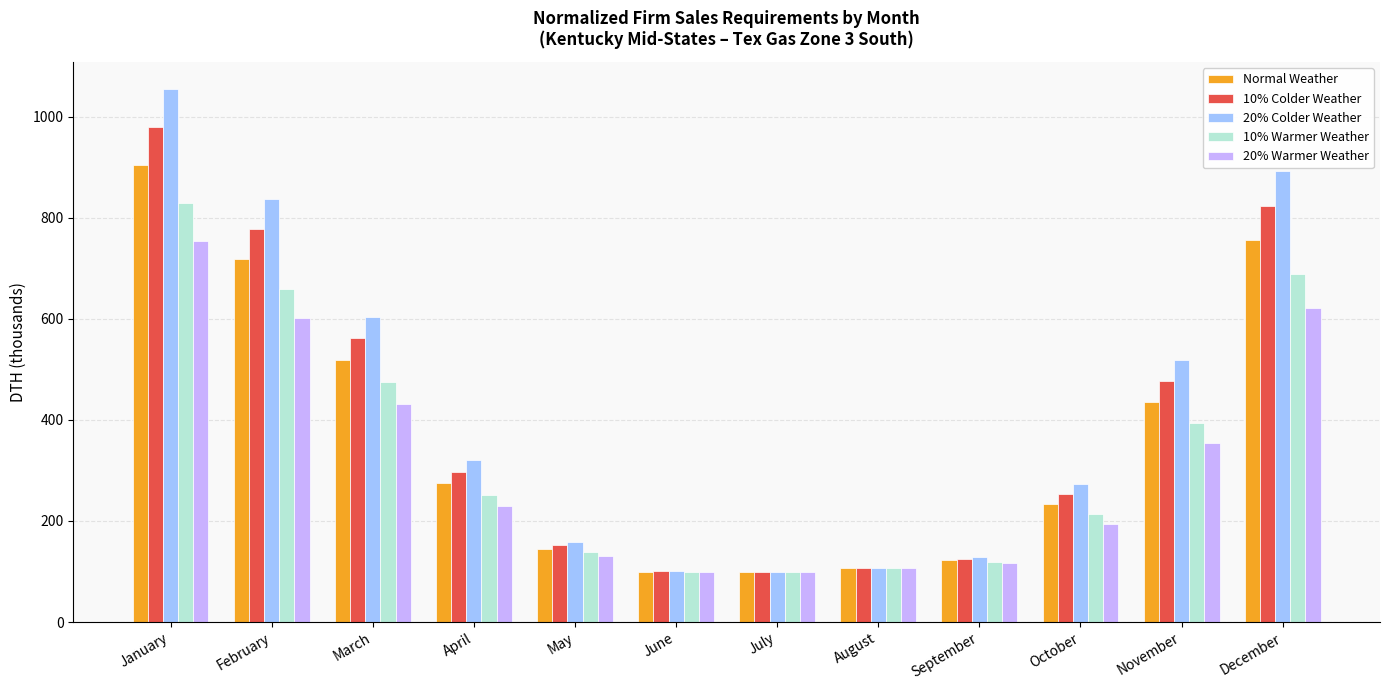

Between September and November, which series saw the biggest shift?

20% Colder Weather